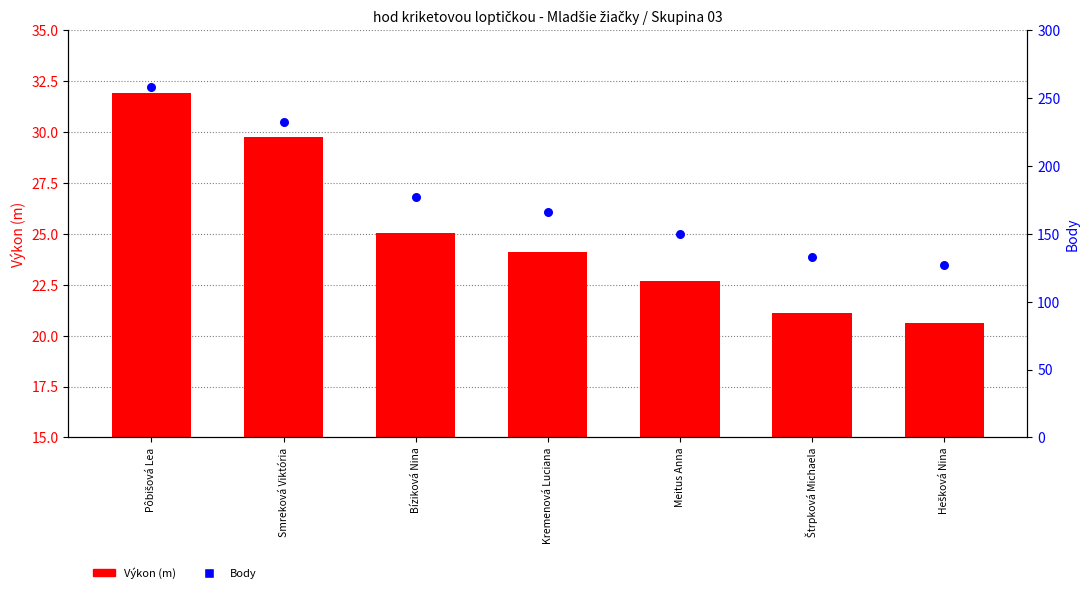

Which series reaches the maximum Y coordinate?

Body